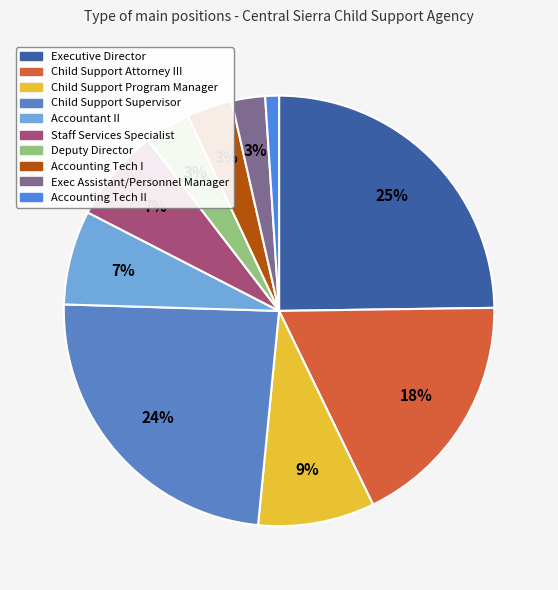

Between Child Support Supervisor and Staff Services Specialist, which is larger?

Child Support Supervisor